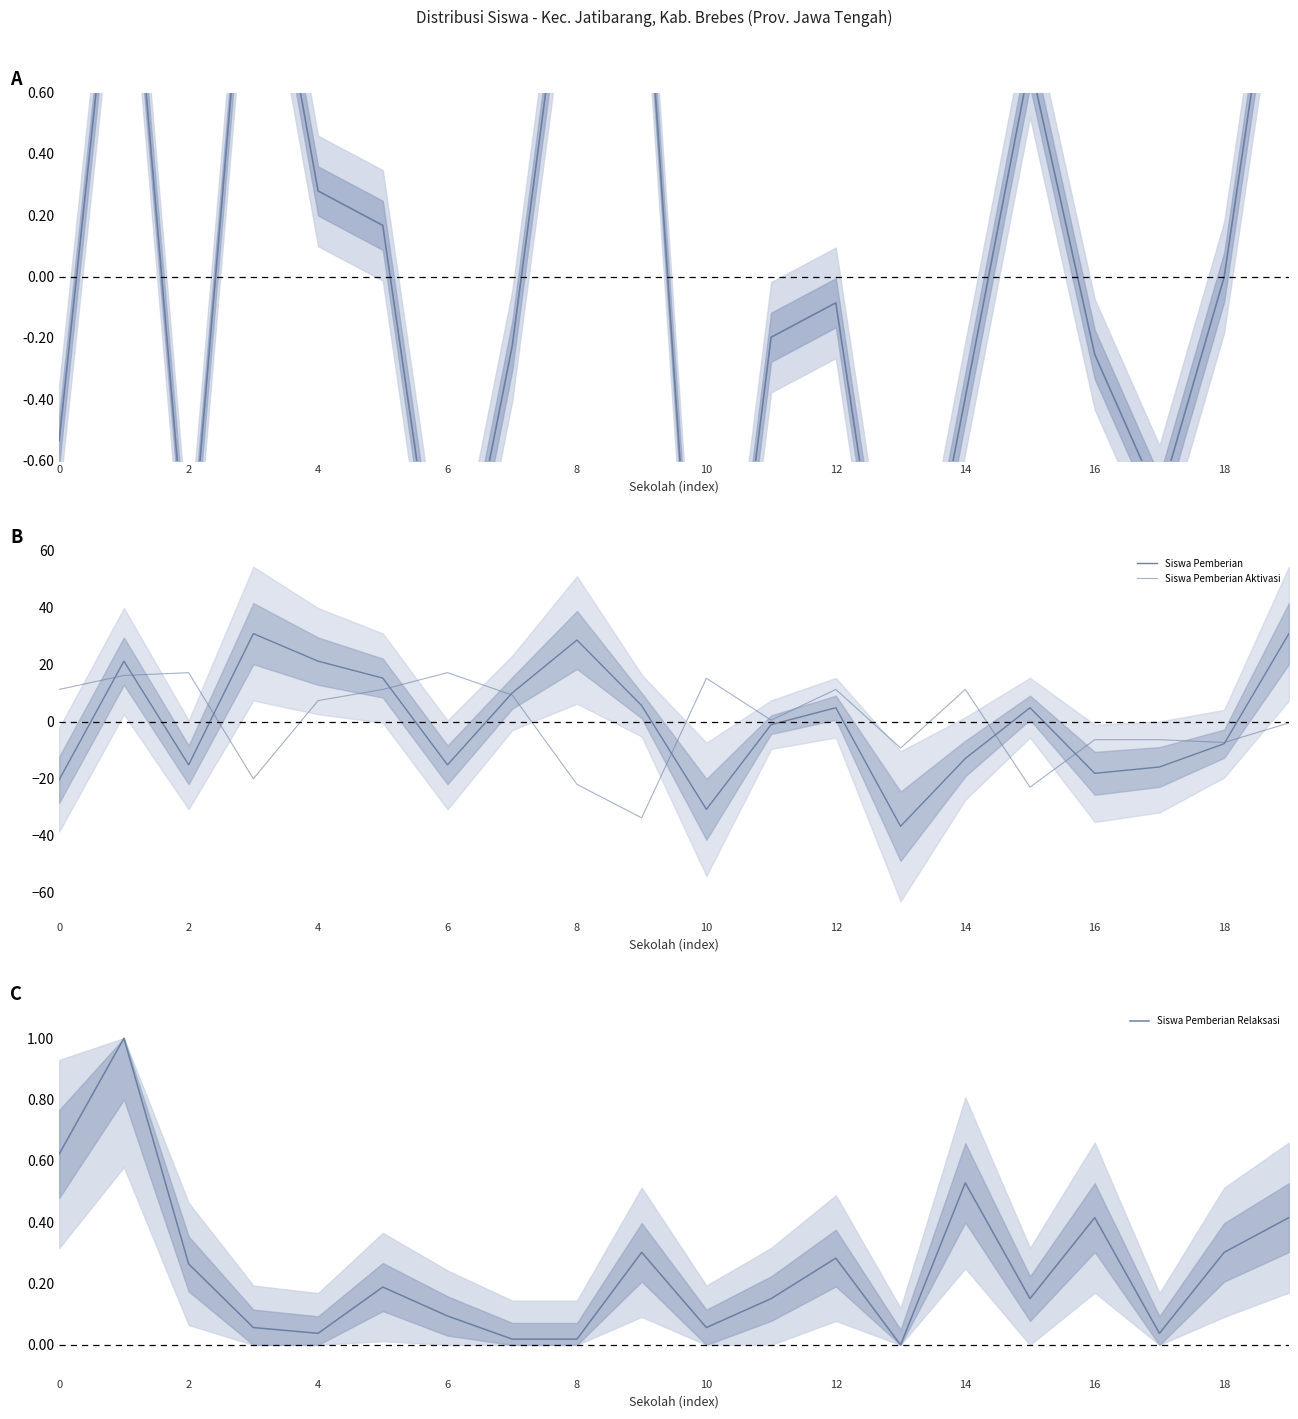

The value of Siswa Pemberian Aktivasi at 11 is 0.5. True or false?

True